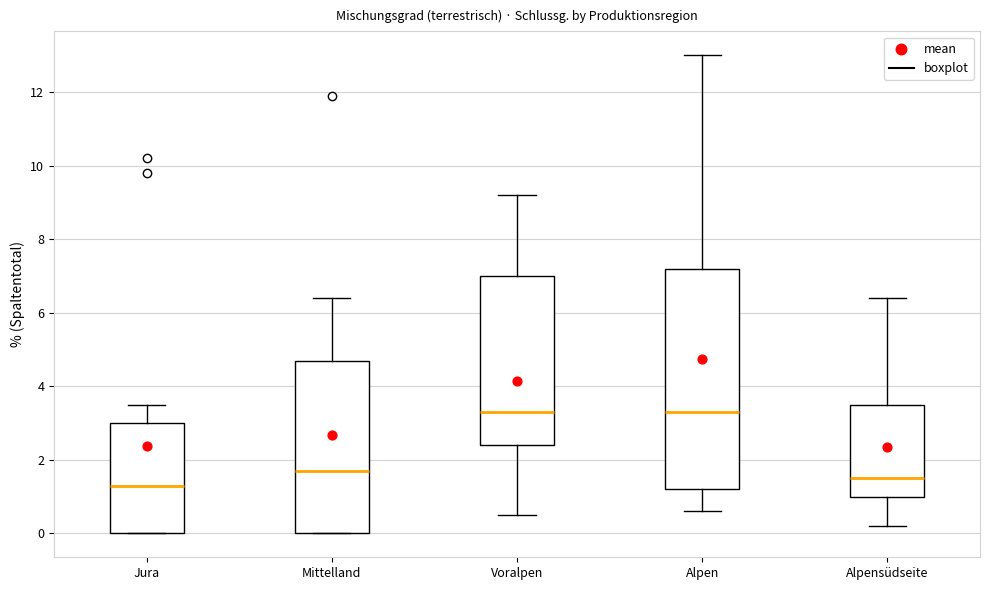

Comparing the boxes themselves (not the whiskers), which one is the tallest?

Alpen